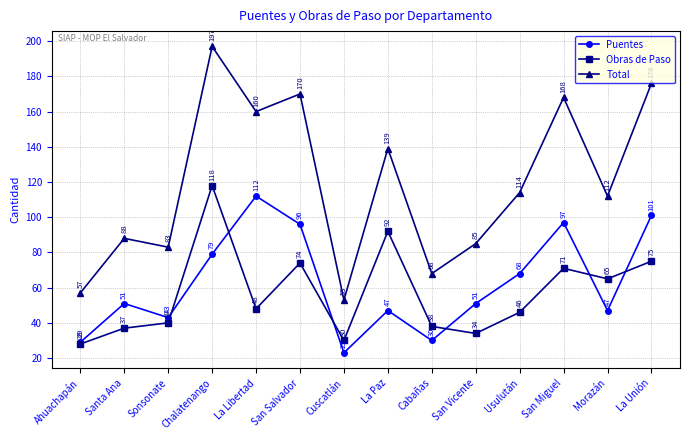

How many interior local valleys does the Puentes series have?

4